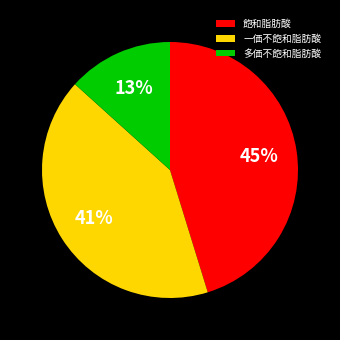

Which has a higher value, 飽和脂肪酸 or 一価不飽和脂肪酸?

飽和脂肪酸